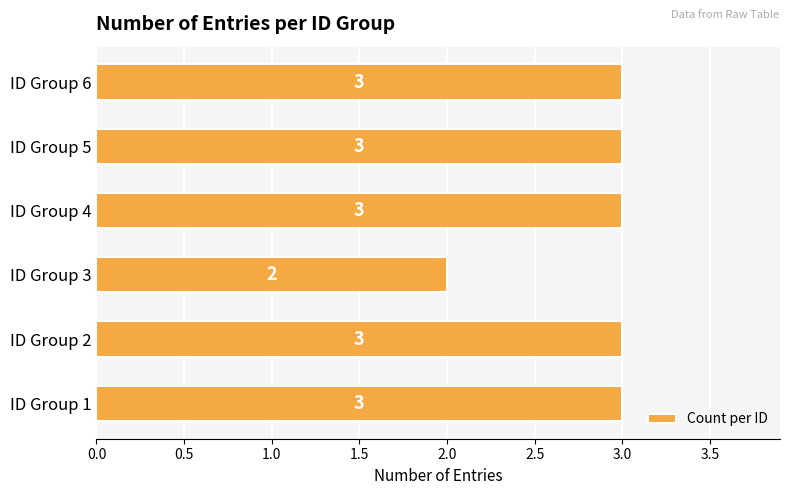

The value at ID Group 1 is 1. True or false?

False